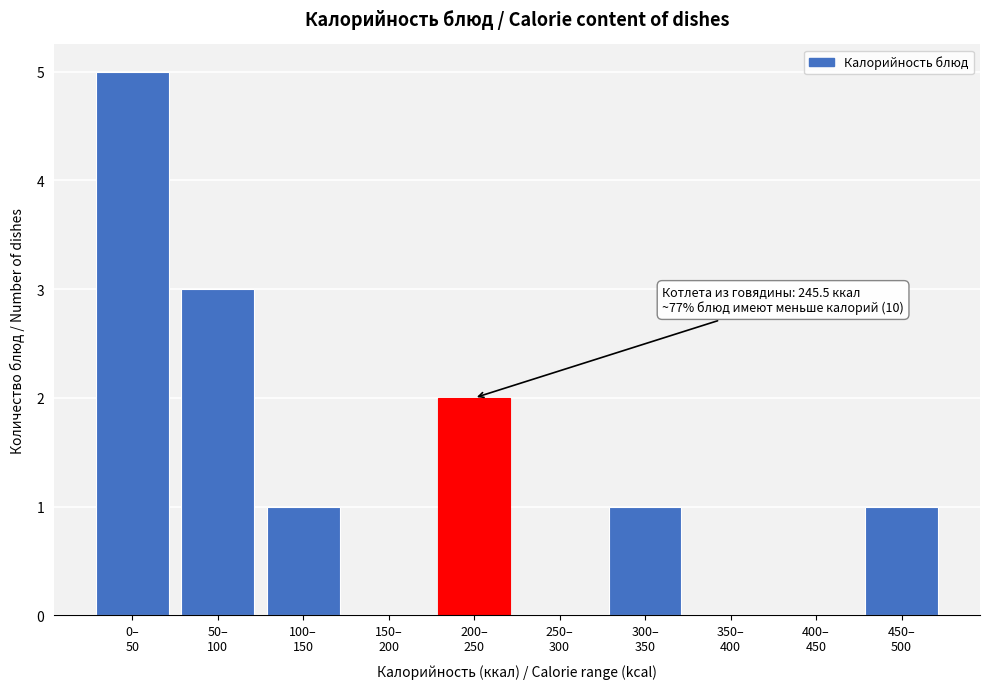

What is the maximum value shown in the chart?

5